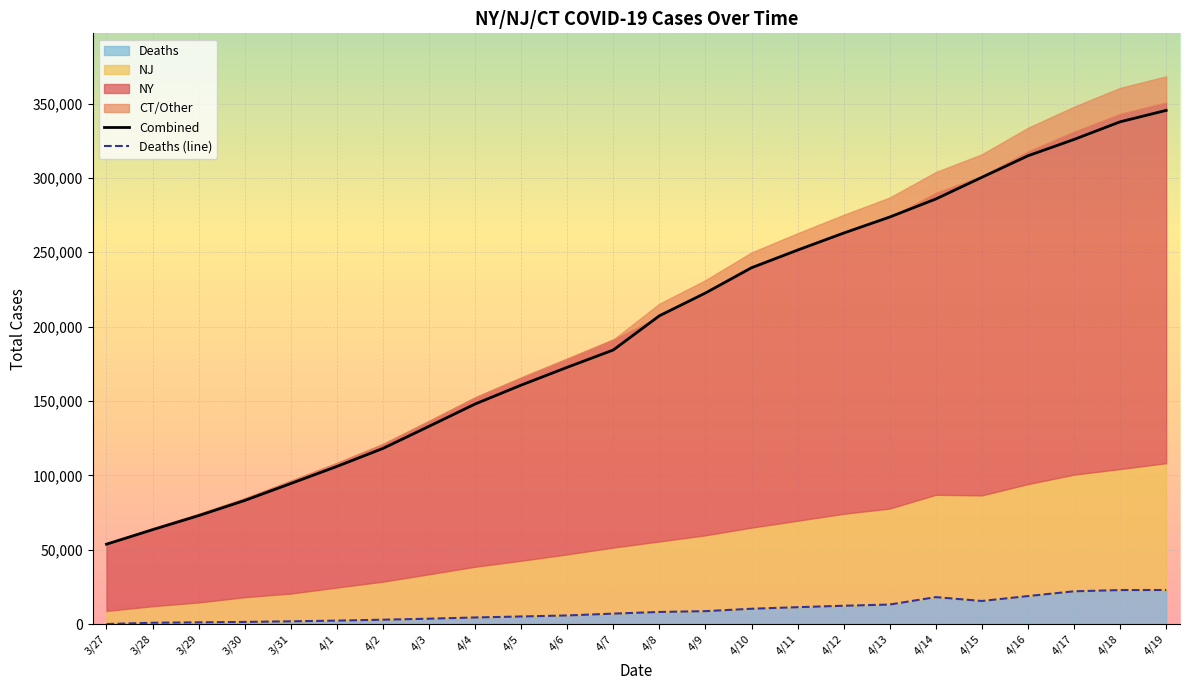

Reading left to right, what are all the values shown in this chart?

Combined: 53695	63442	72899	83103	94491	105967	118096	132955	147957	160665	172650	184292	207287	222601	239607	251486	262918	273714	285833	300424	314892	325873	337737	345421
Deaths (line): 0	868	1126	1416	1817	2296	2910	3581	4411	5064	5761	6998	8107	8656	10264	11327	12289	13103	18096	15499	18796	22007	22827	22876